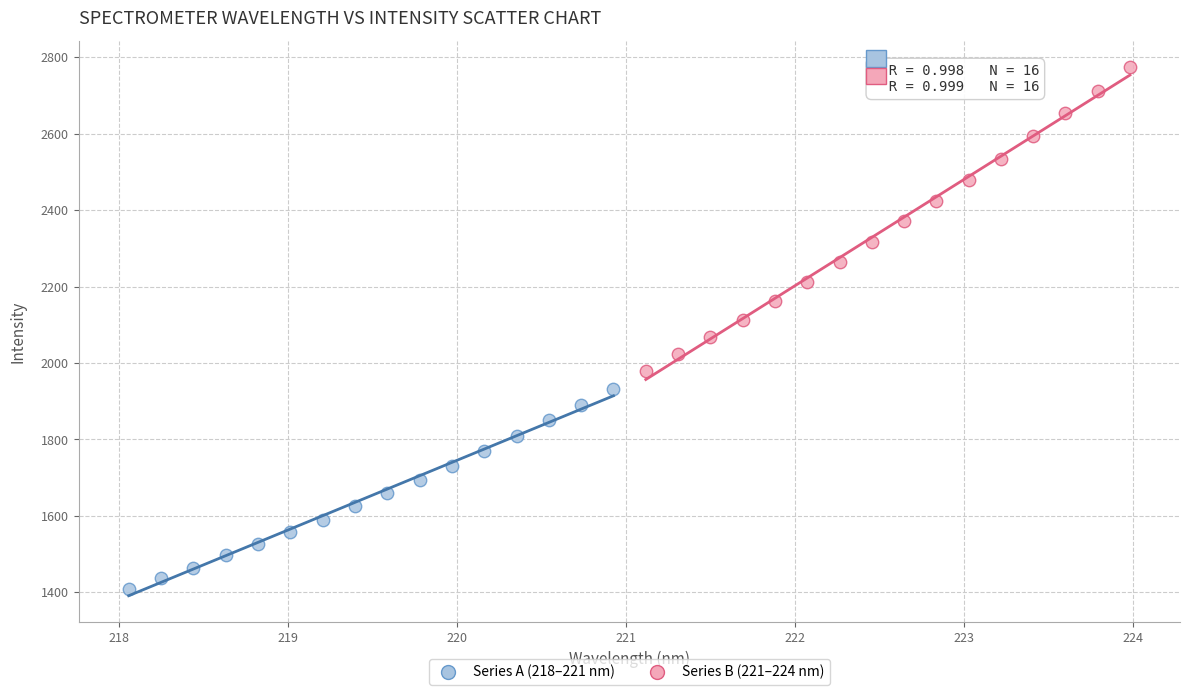

Which series reaches the maximum Y coordinate?

Series B (221–224 nm)